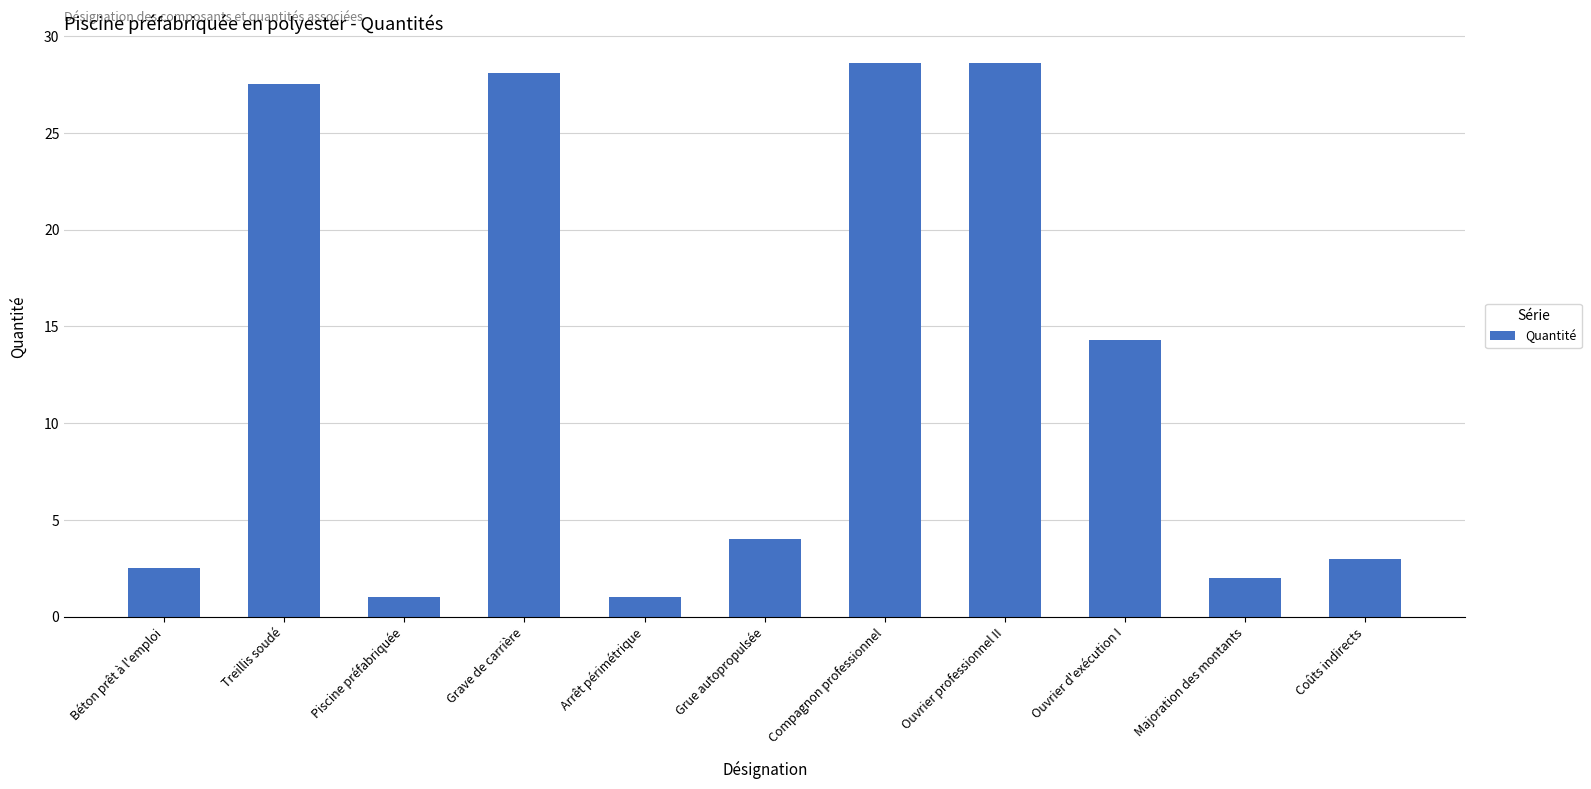

True or false: the data shows 1.0 at Arrêt périmétrique.

True